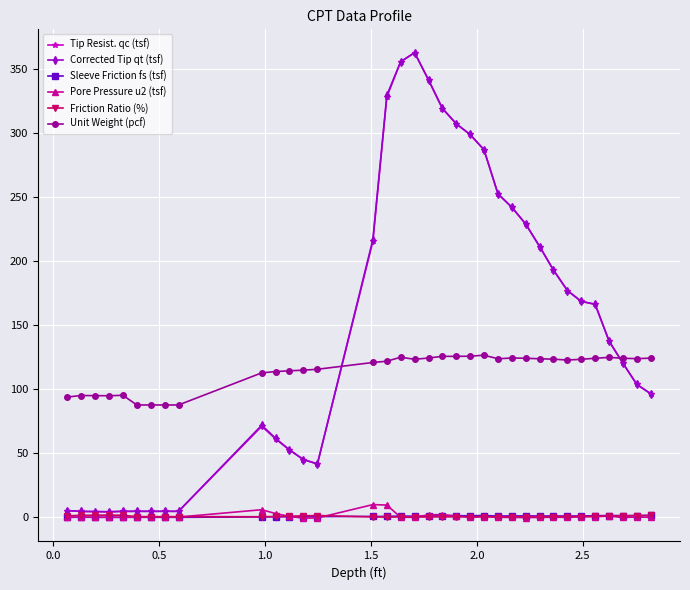

What is the average value of the Unit Weight (pcf) series?

114.5